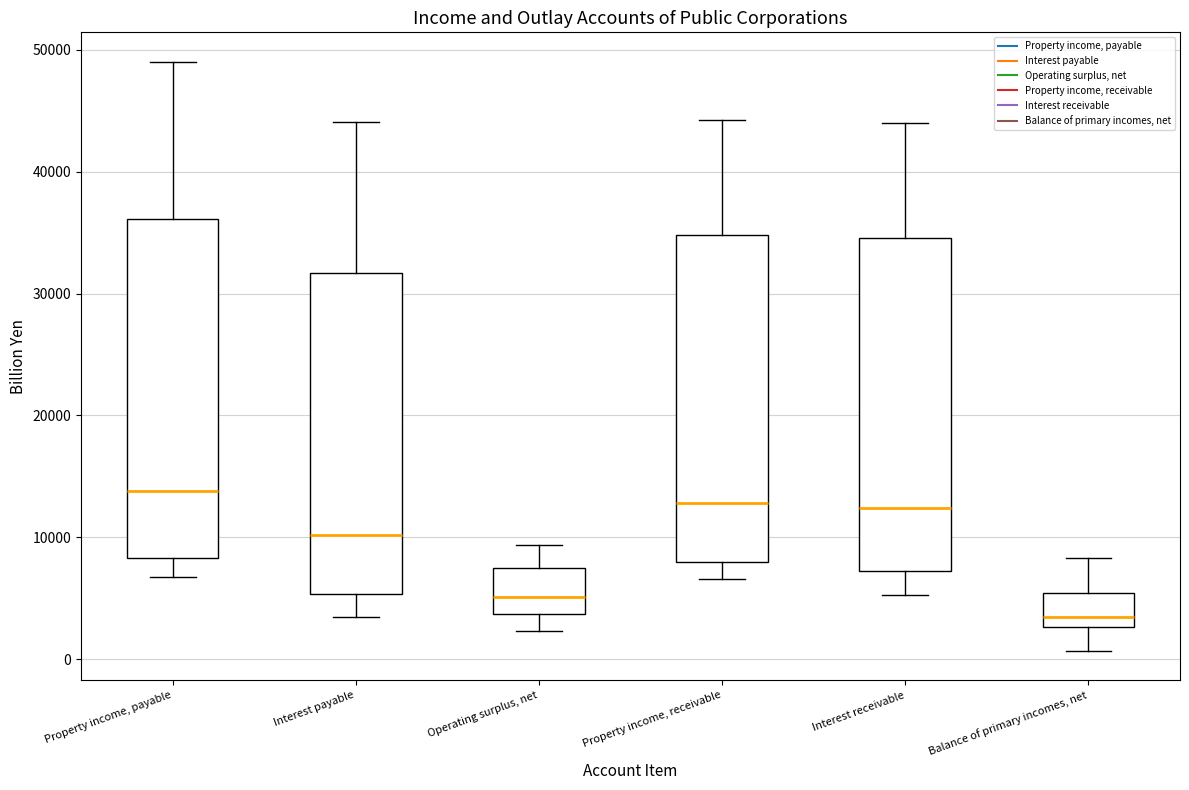

Reading left to right, transcribe this box plot: for each box, give where its median line is, the range the box spans, and where its two whiskers end, as read against the y-axis. The values are not printed on the chart, so give them approximately, as read against the axis.

Property income, payable: median 14000, box 8000 to 36000, whiskers 7000 to 49000
Interest payable: median 10000, box 5000 to 32000, whiskers 3000 to 44000
Operating surplus, net: median 5000, box 4000 to 8000, whiskers 2000 to 9000
Property income, receivable: median 13000, box 8000 to 35000, whiskers 7000 to 44000
Interest receivable: median 12000, box 7000 to 35000, whiskers 5000 to 44000
Balance of primary incomes, net: median 3000 (just above the box's lower edge), box 3000 to 5000, whiskers 1000 to 8000